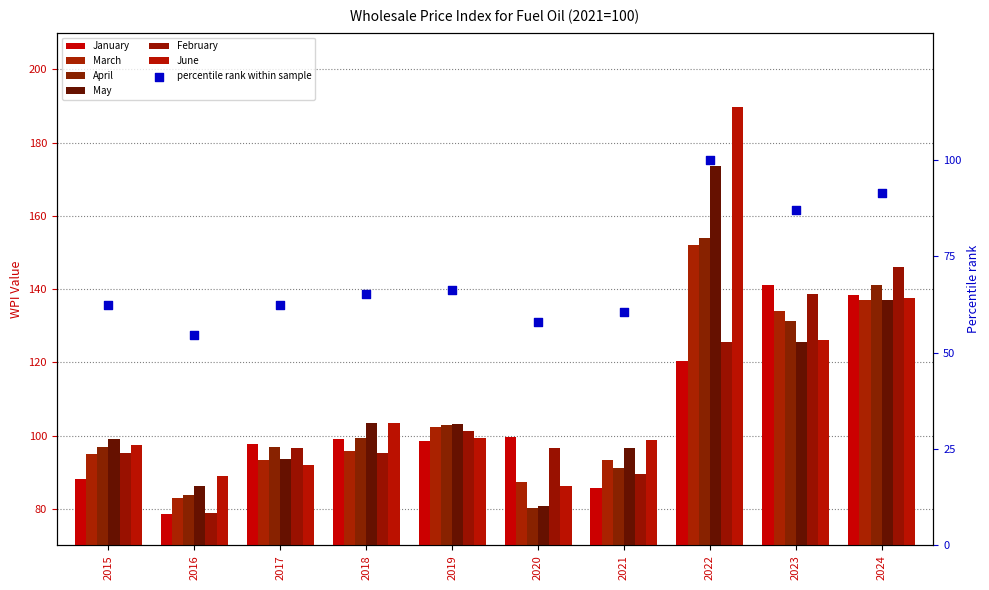

At which category is the sum across all series the highest?

2022